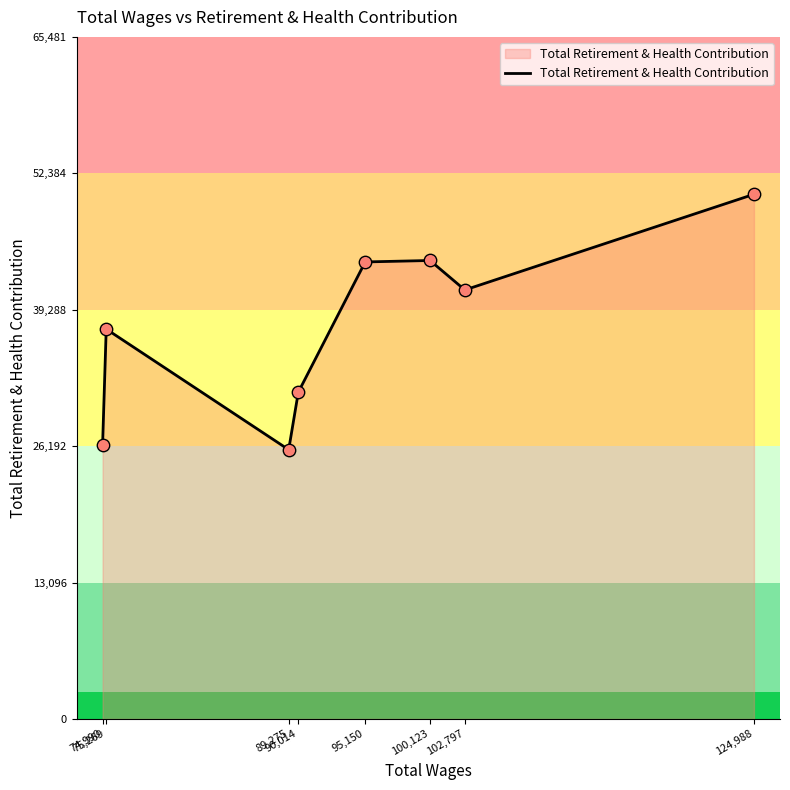

Approximately how many times larger is the value at 90,014 compared to 95,150?

0.7